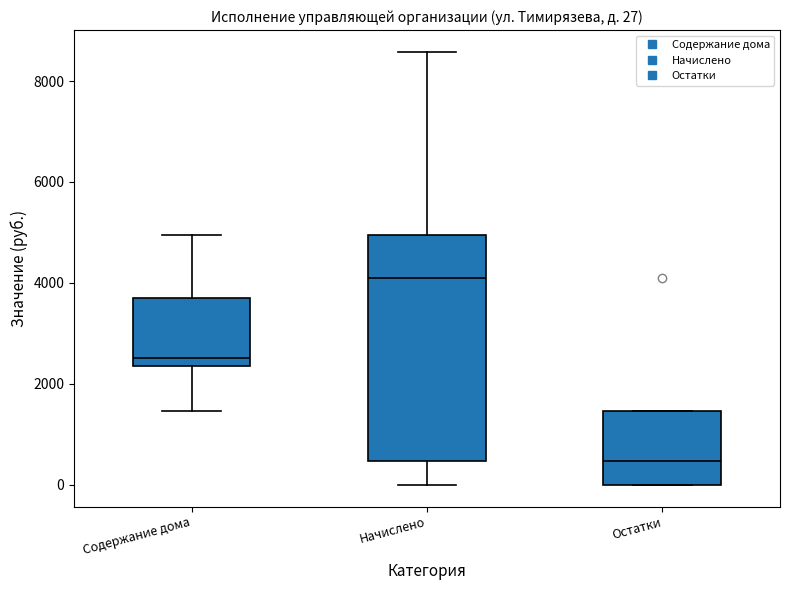

Which box is the tallest, from its lower edge to its upper edge?

Начислено